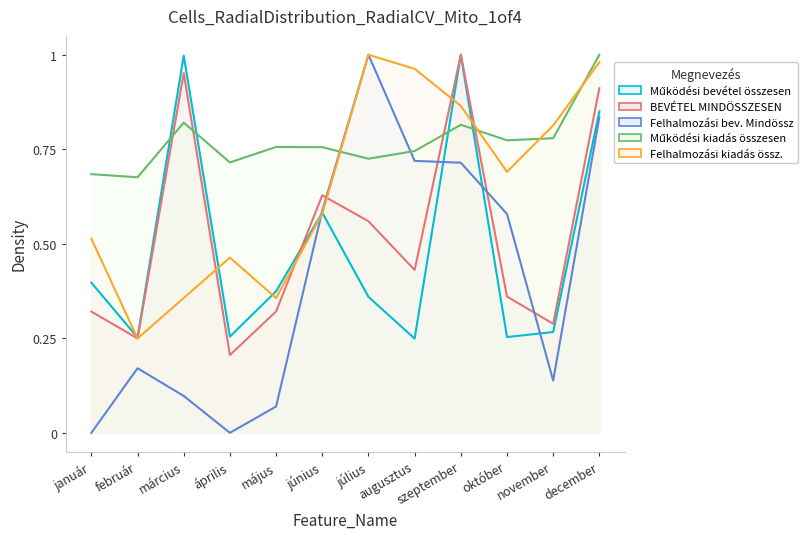

True or false: Felhalmozási kiadás össz. has a value of 0.7 at október.

True